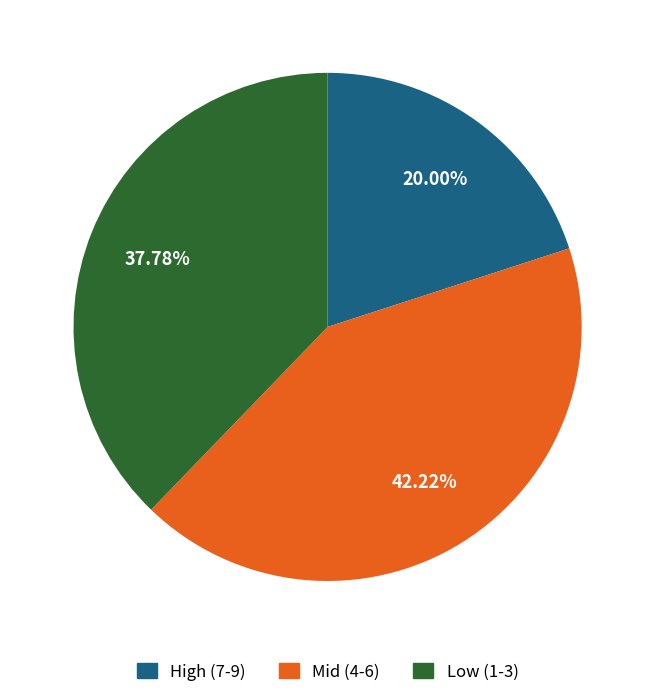

Does any single category account for the majority?

No